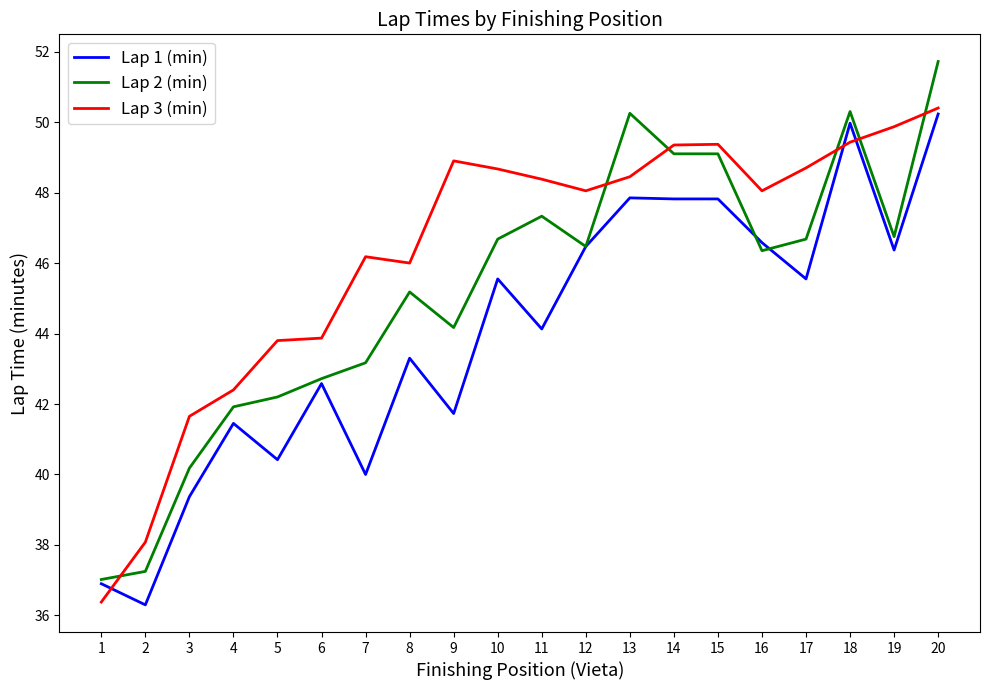

What is the difference between the Lap 3 (min) values at 19 and 14?

0.5